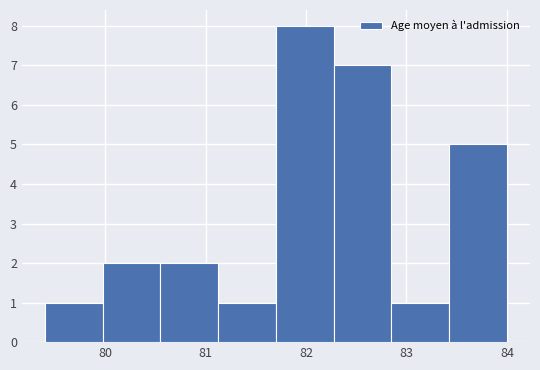

What is the height of the bar covering 80.0 to 80.6 on the x-axis? Neither the bar edges nor the heights are printed on the chart, so give them approximately, as read against the axes.

2